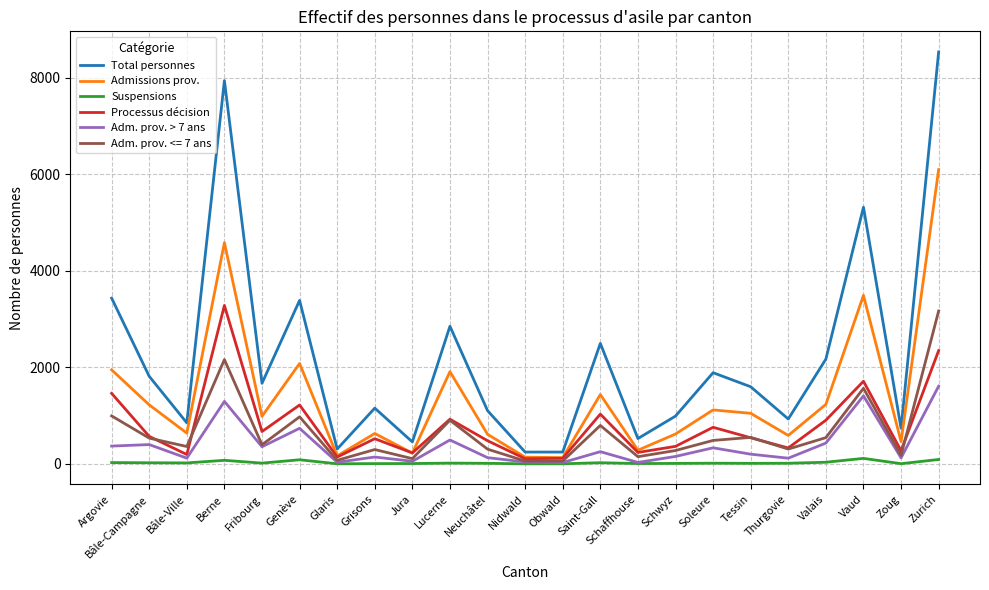

True or false: Total personnes and Processus décision intersect in this chart.

False